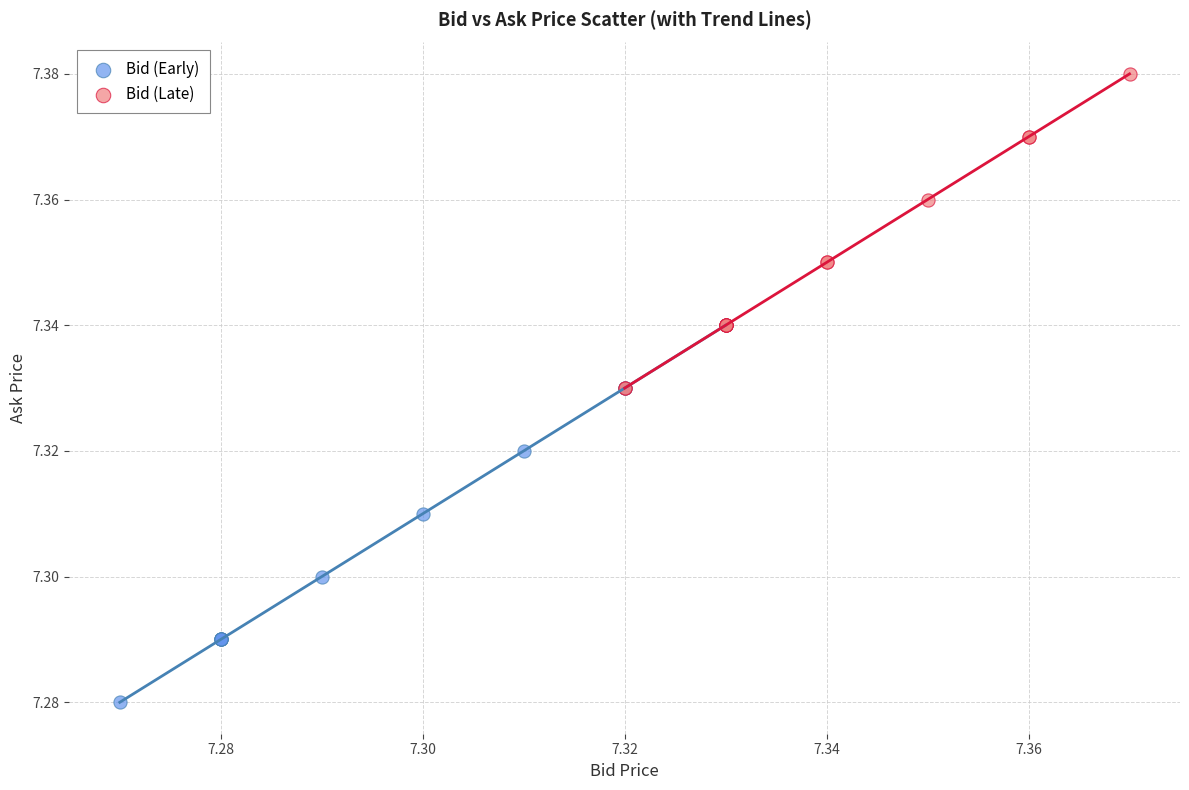

Which series contains the lowest Y value?

Bid (Early)